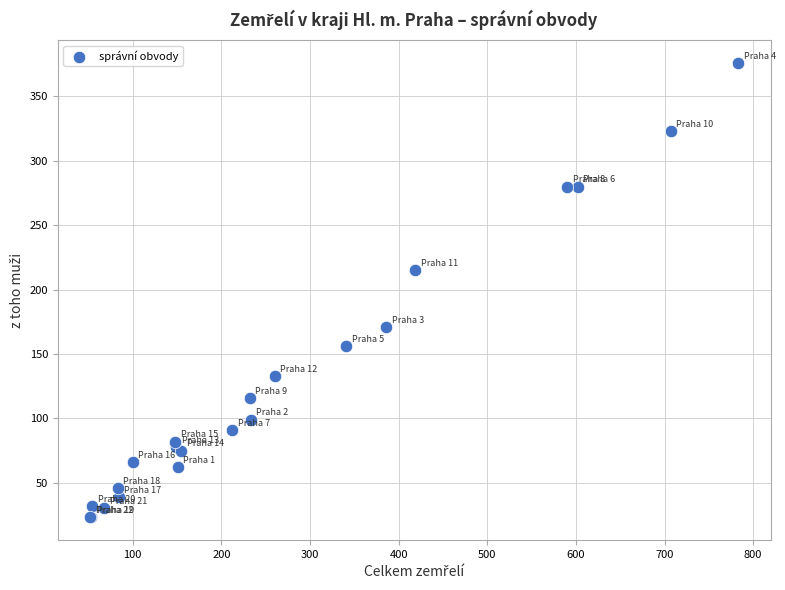

What Y value in the scatter plot is closest to 199?

215